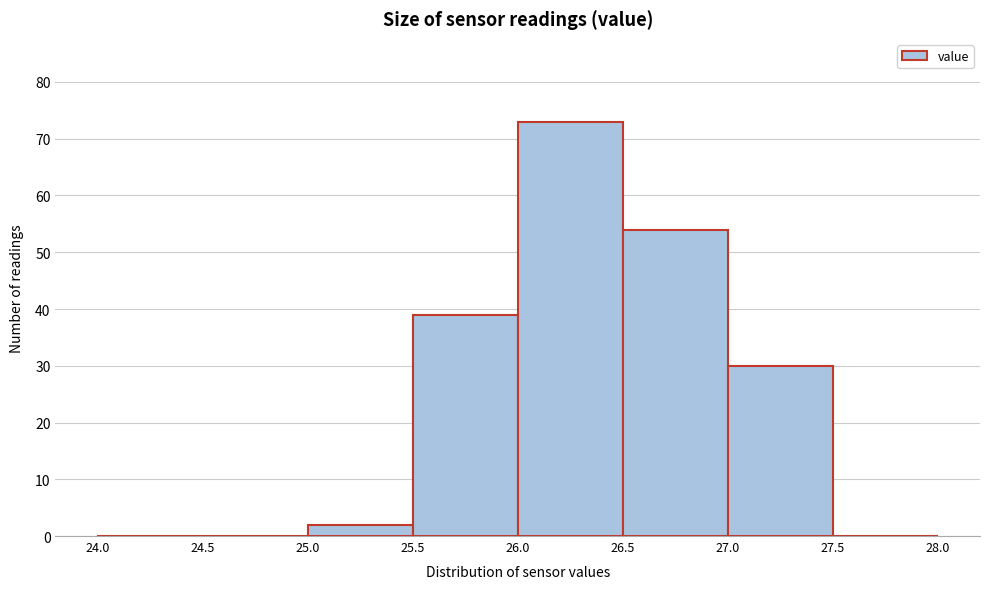

How tall is the bar that spans 25.5 to 26.0 on the x-axis? The values are not printed on the chart, so give them approximately, as read against the axis.

39